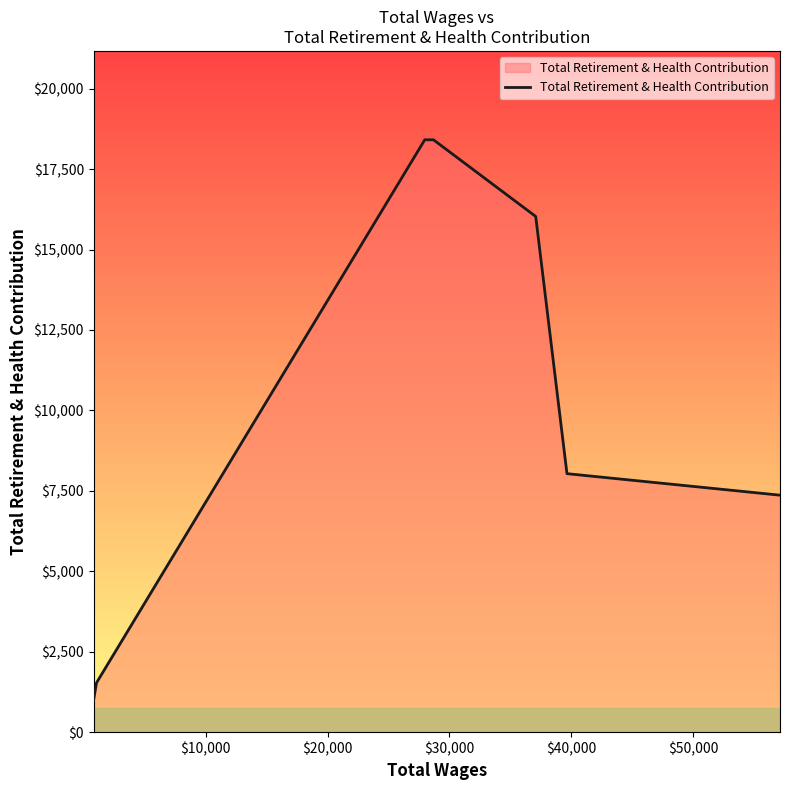

What is the smallest value displayed?

1006